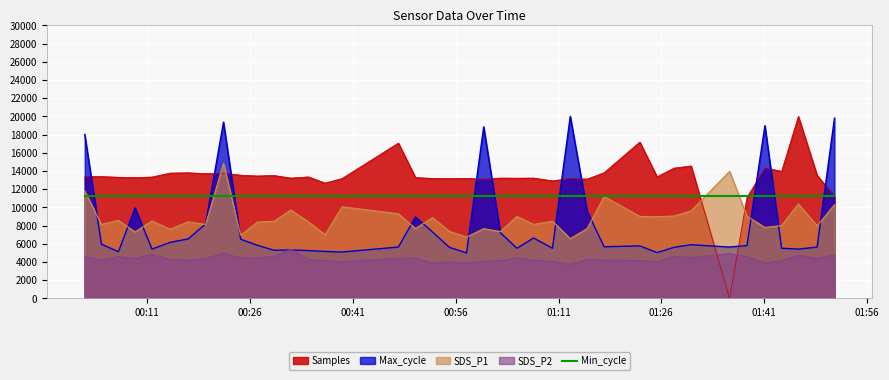

What is the difference between the second highest and second lowest values in the Max_cycle series?

14775.6